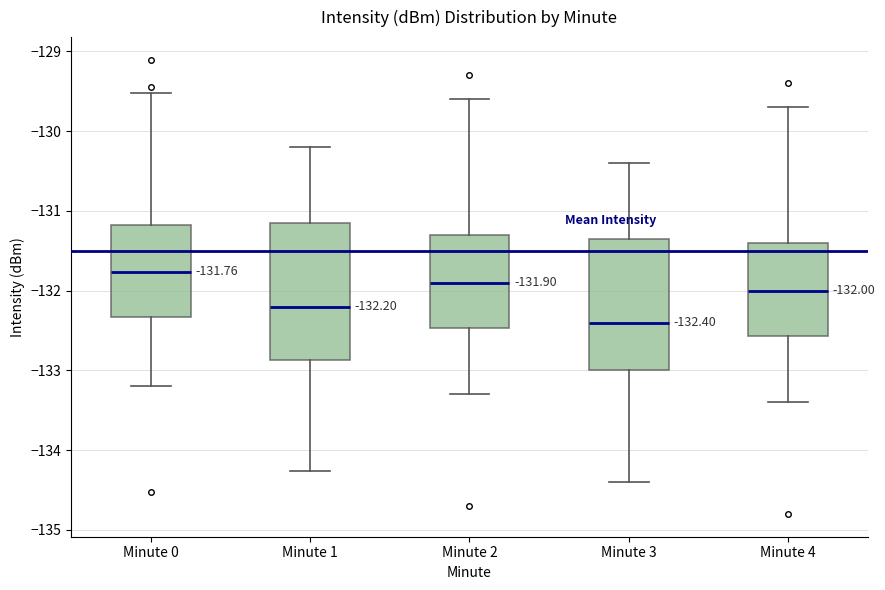

Which box's median line is the highest?

Minute 0